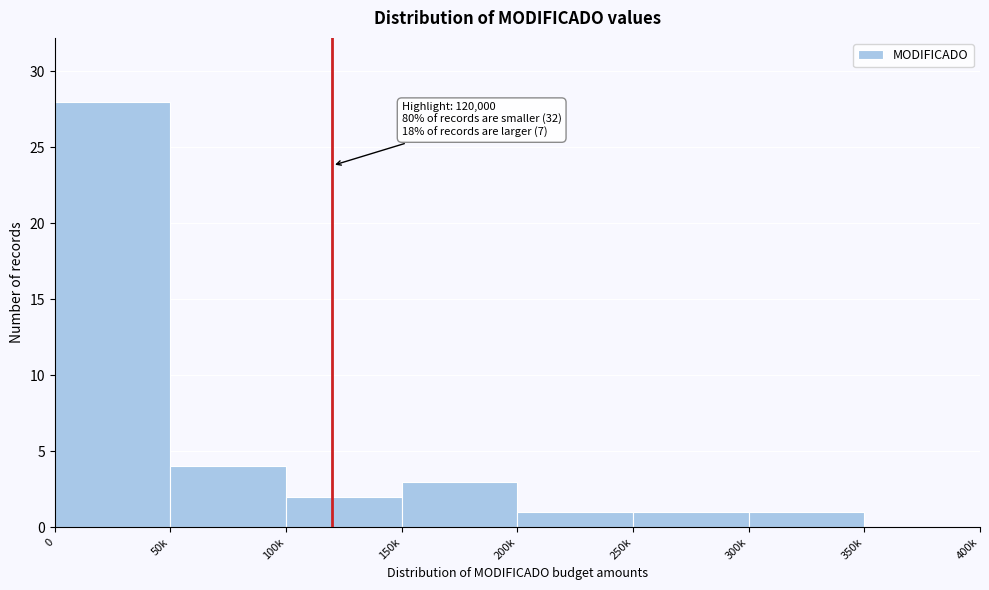

Reading left to right, what are all the values shown in this chart?

0=28	50k=4	100k=2	150k=3	200k=1	250k=1	300k=1	350k=0